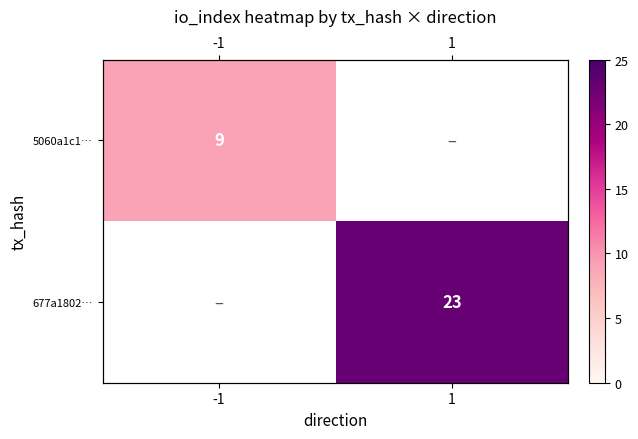

At how many categories does at least one series exceed 19?

1